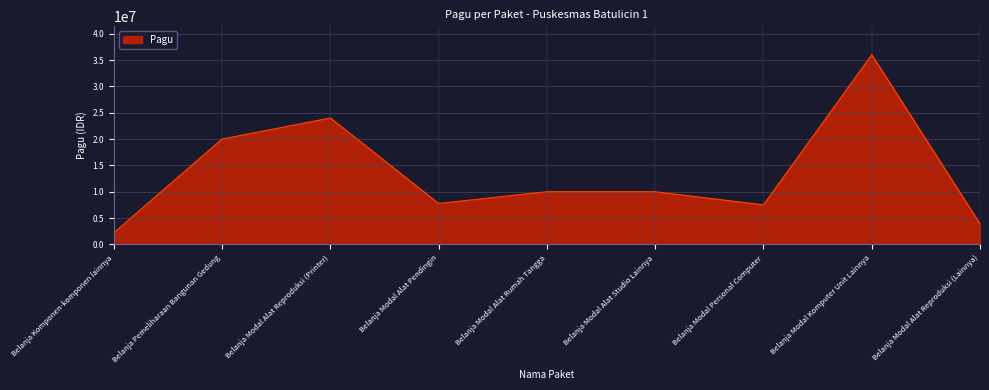

Which category has the lowest value across all series?

Belanja Komponen-komponen lainnya